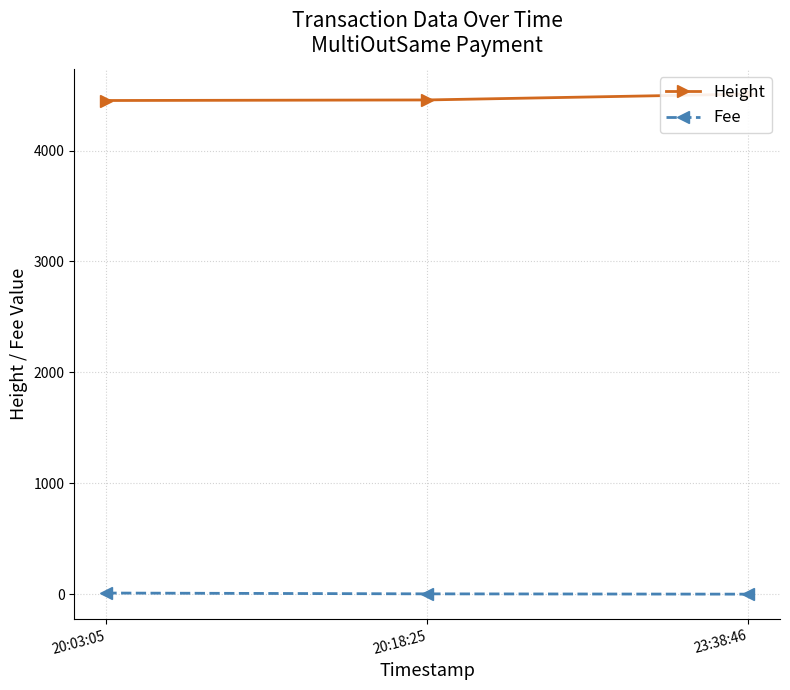

How many lines are shown in the chart?

2